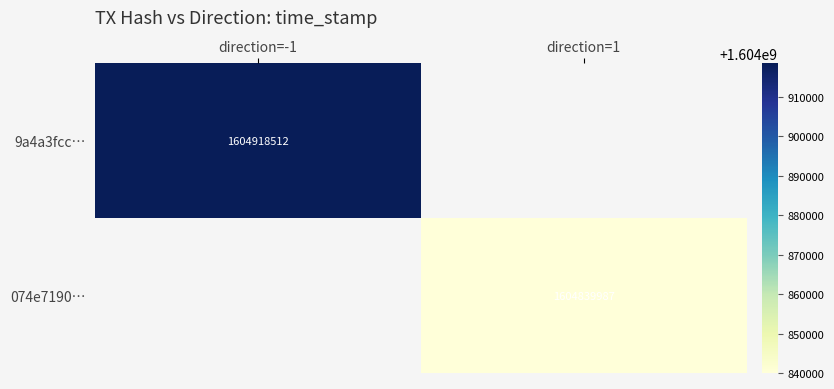

True or false: 9a4a3fcc… has a value of 1604918512 at direction=-1.

True